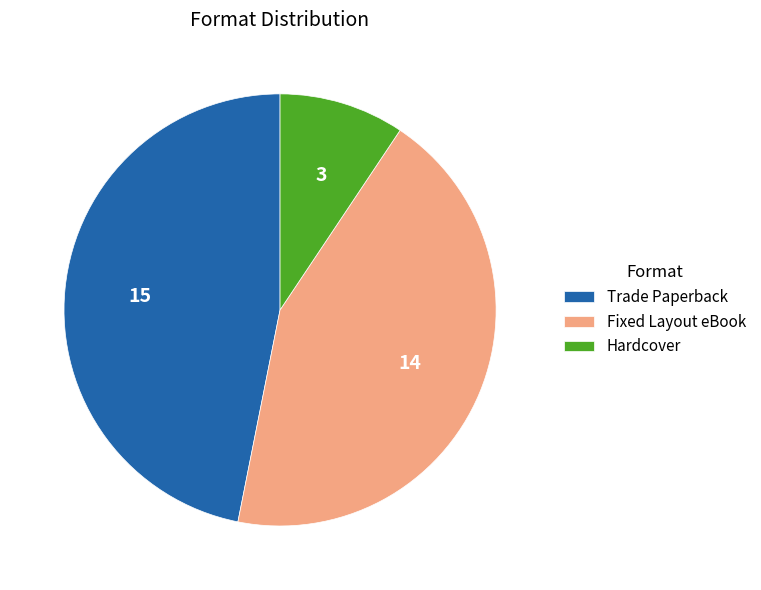

What is the largest slice in the pie chart?

Trade Paperback